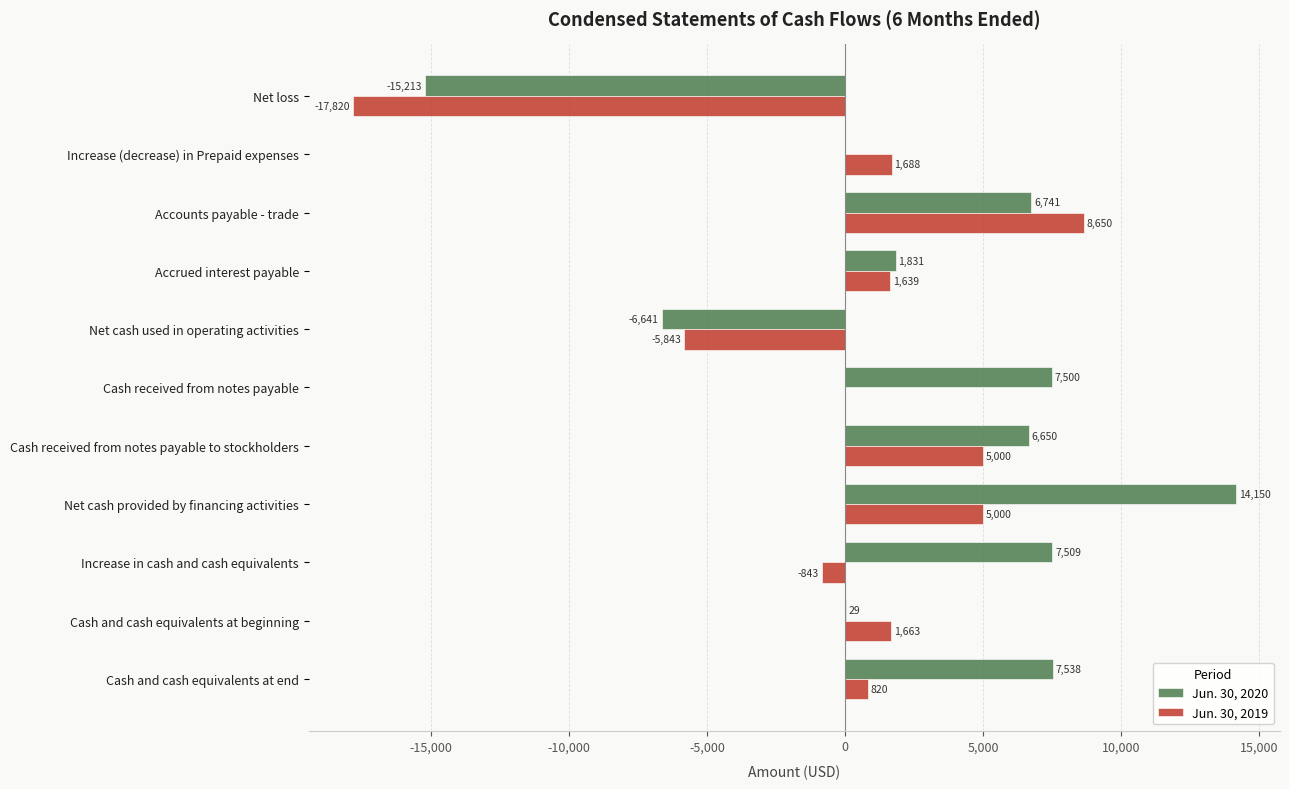

What is the average value of the Jun. 30, 2020 series?

2736